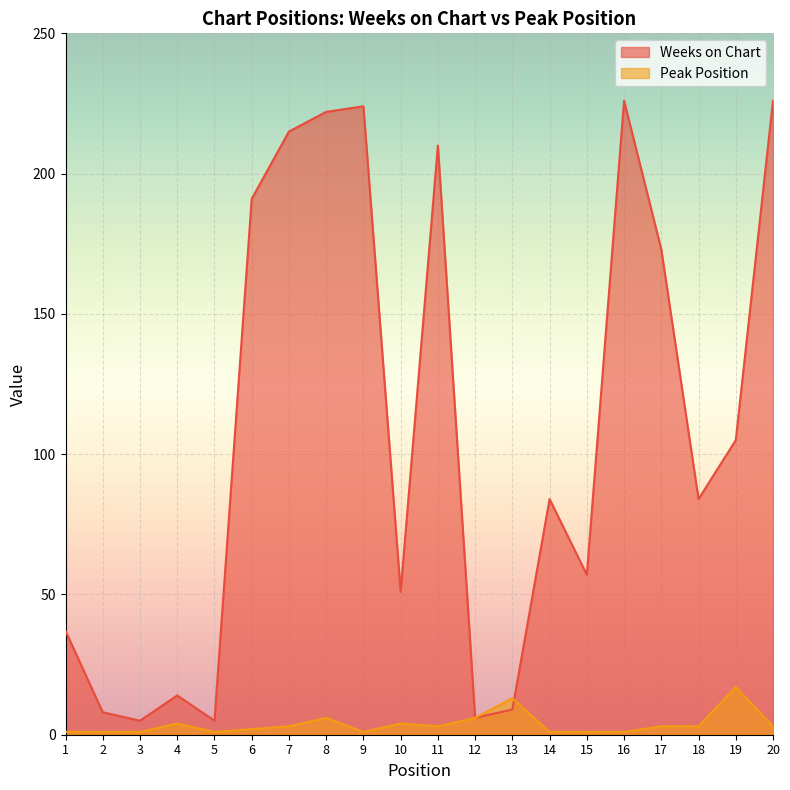

Which series ends up on top after the final intersection of Peak Position and Weeks on Chart?

Weeks on Chart